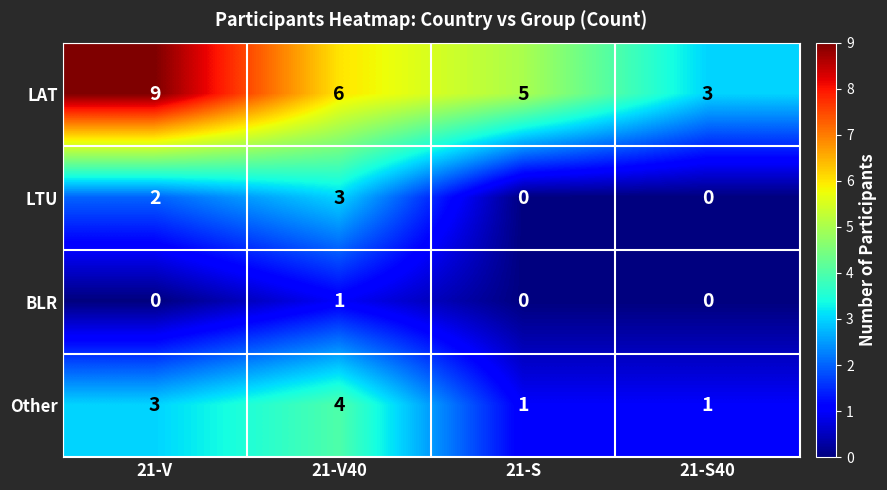

The LAT series shows 3 at 21-S40. True or false?

True